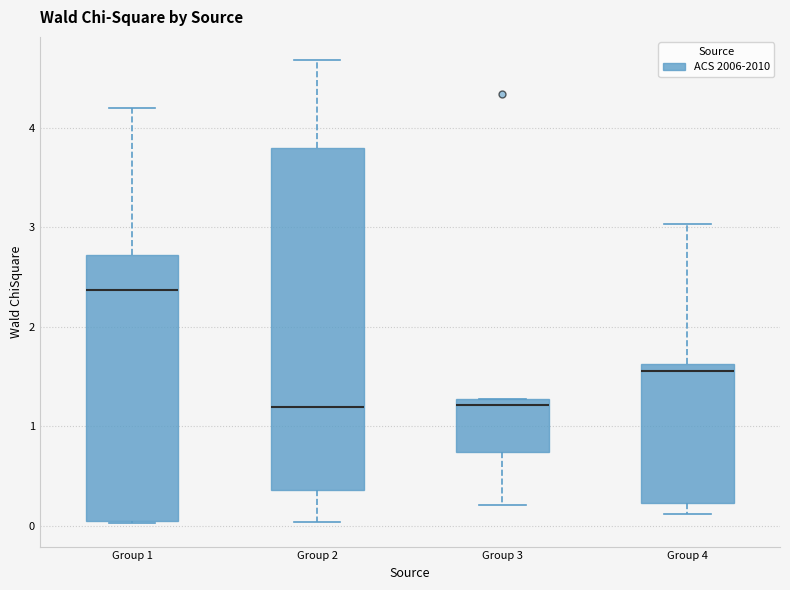

Comparing the boxes themselves (not the whiskers), which one is the tallest?

Group 2